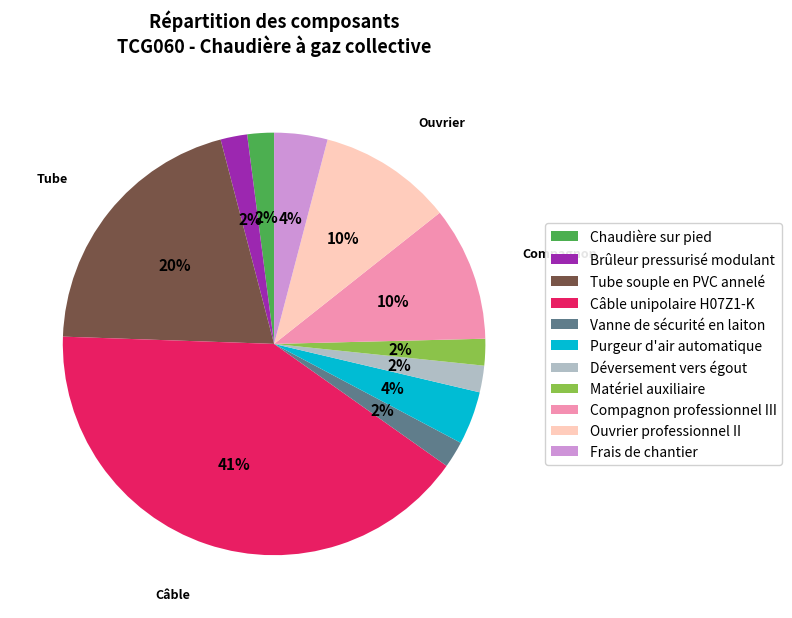

To the nearest percent, what portion does Tube souple en PVC annelé represent?

20%